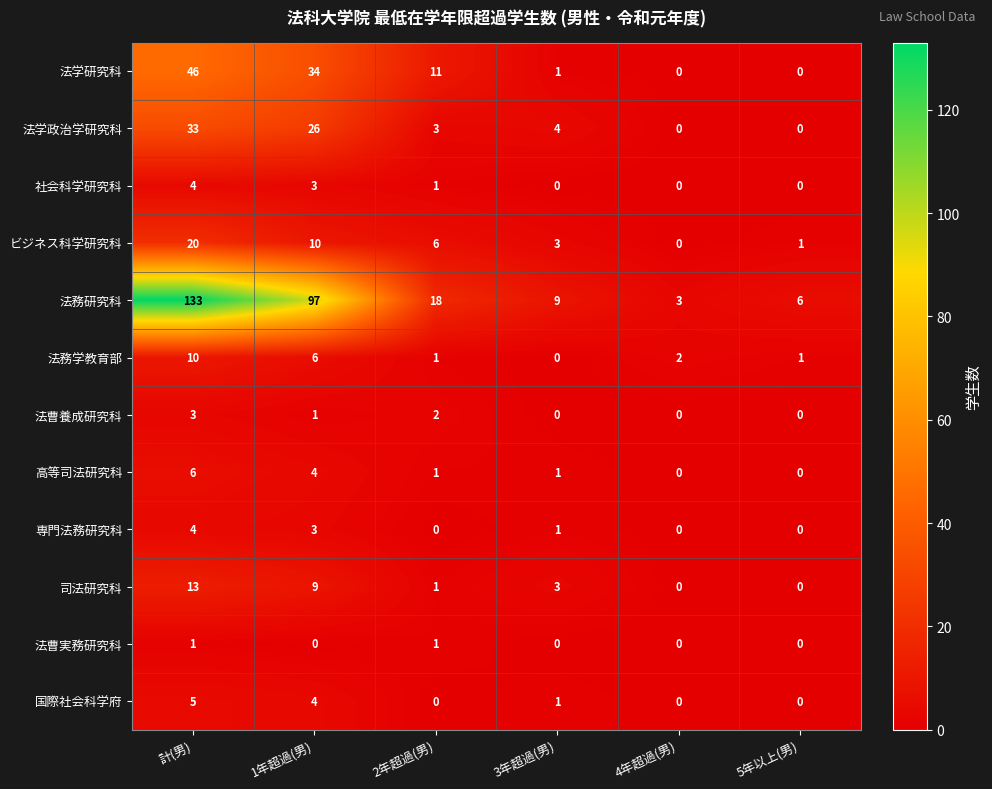

Which series has the largest total across all categories?

法務研究科